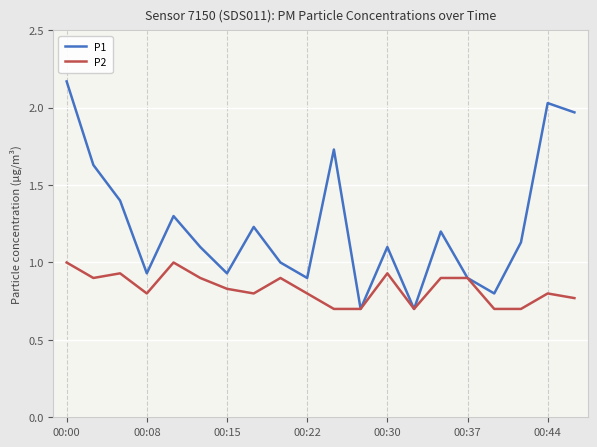

List the series in order of their peak value, highest first.

P1, P2